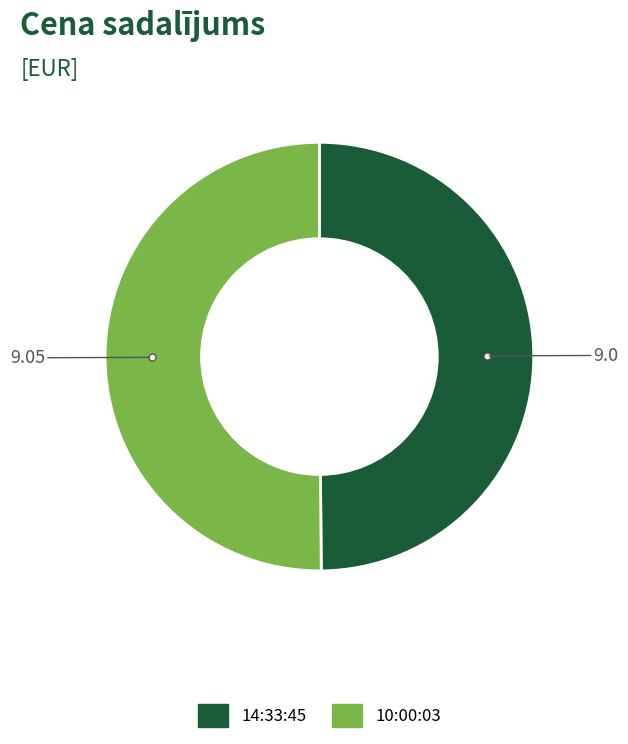

Do 10:00:03 and 14:33:45 together represent more than half of the pie?

Yes